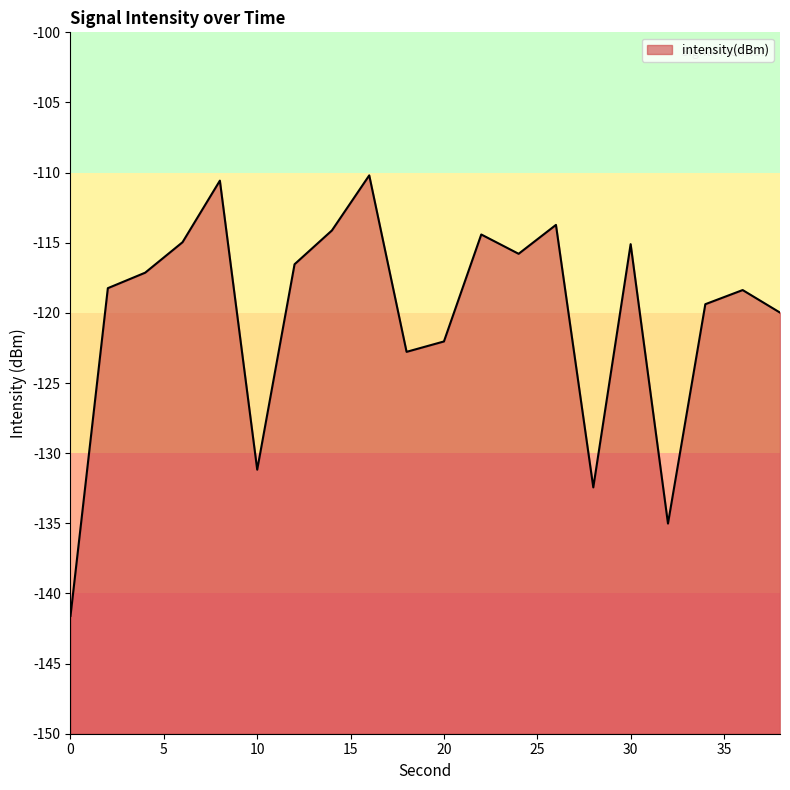

The value at 6 is -115.0. True or false?

True